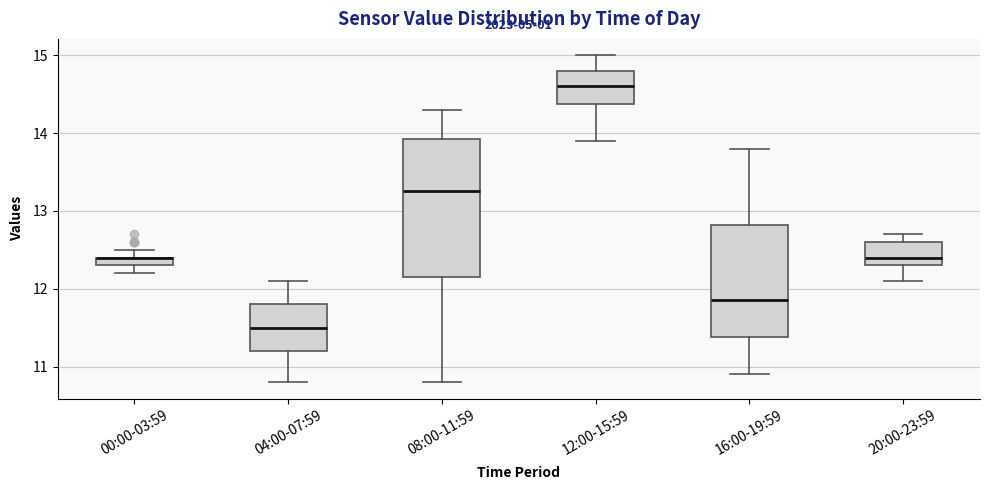

Comparing the boxes themselves (not the whiskers), which one is the tallest?

08:00-11:59